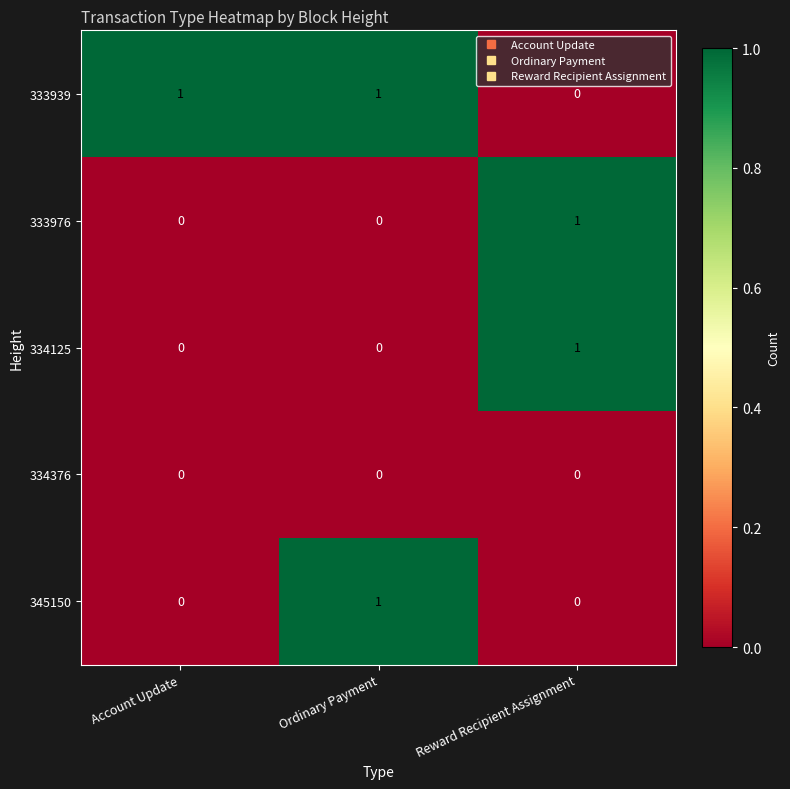

True or false: 334376 has a value of 0 at Account Update.

True